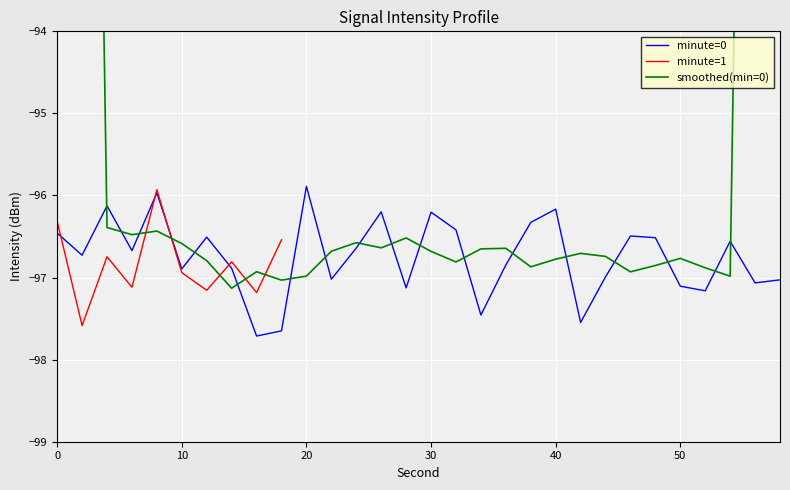

What is the difference between the maximum and minimum values in the smoothed(min=0) series?

39.3